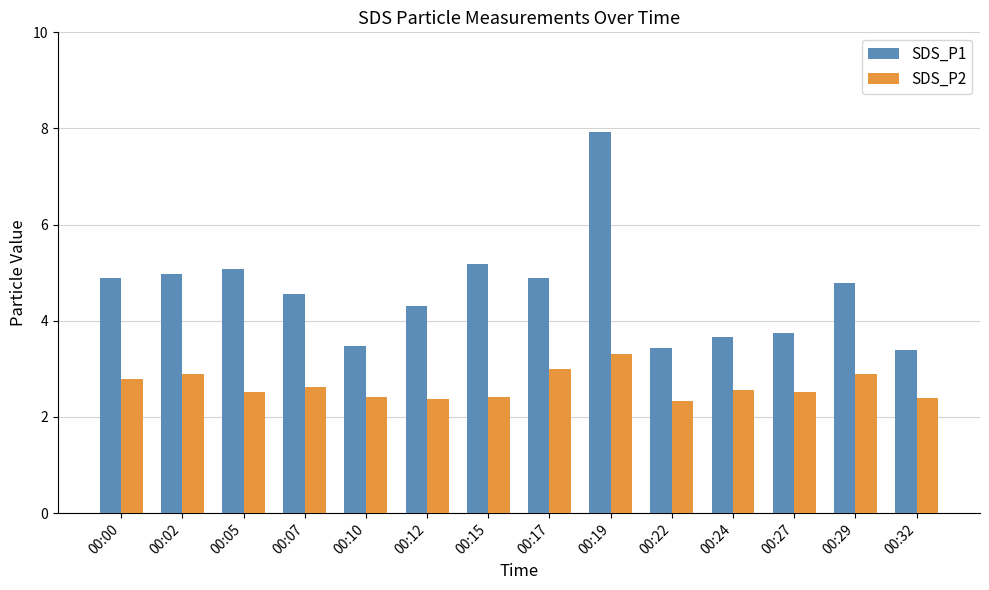

The value of SDS_P2 at 00:24 is 3.6. True or false?

False